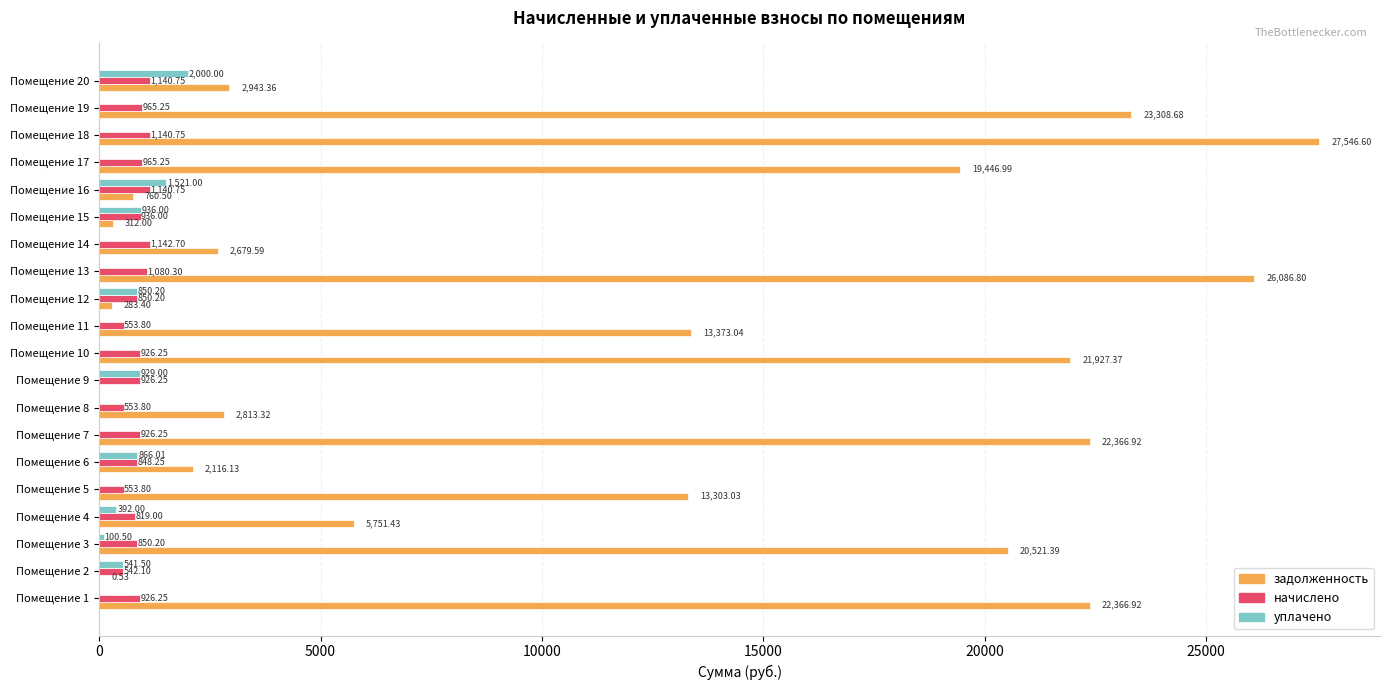

What is the average value of the уплачено series?

406.8